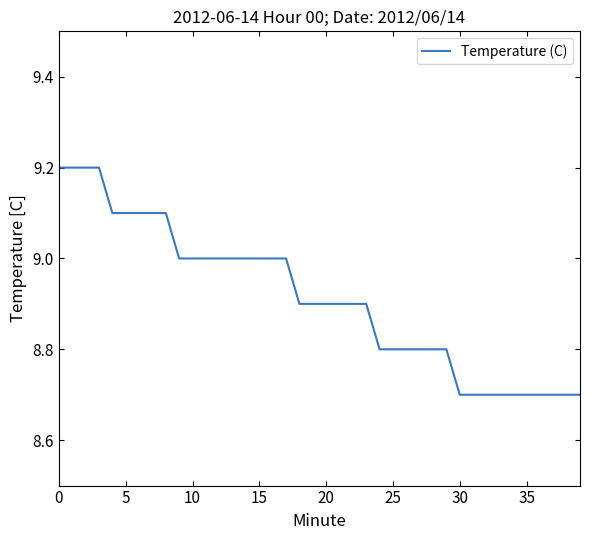

What is the minimum value shown in the chart?

8.7